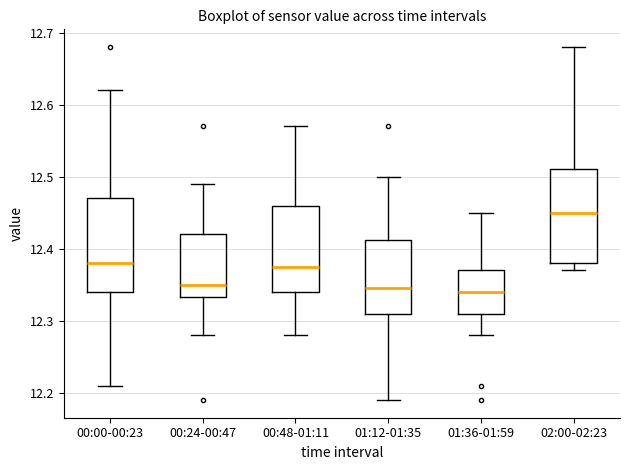

Reading left to right, read every box against the y-axis: the position of its median line, the range the box covers, and the ends of its whiskers. The values are not printed on the chart, so give them approximately, as read against the axis.

00:00-00:23: median 12.38, box 12.34 to 12.47, whiskers 12.21 to 12.62
00:24-00:47: median 12.35, box 12.33 to 12.42, whiskers 12.28 to 12.49
00:48-01:11: median 12.38, box 12.34 to 12.46, whiskers 12.28 to 12.57
01:12-01:35: median 12.35, box 12.31 to 12.41, whiskers 12.19 to 12.50
01:36-01:59: median 12.34, box 12.31 to 12.37, whiskers 12.28 to 12.45
02:00-02:23: median 12.45, box 12.38 to 12.51, whiskers 12.37 to 12.68